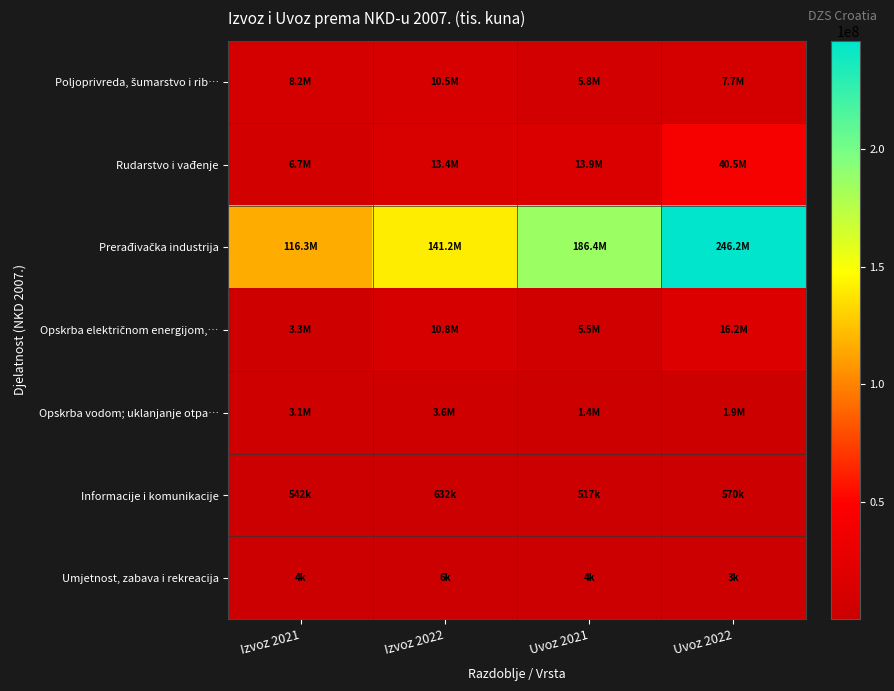

What is the maximum value shown in the chart?

246208854